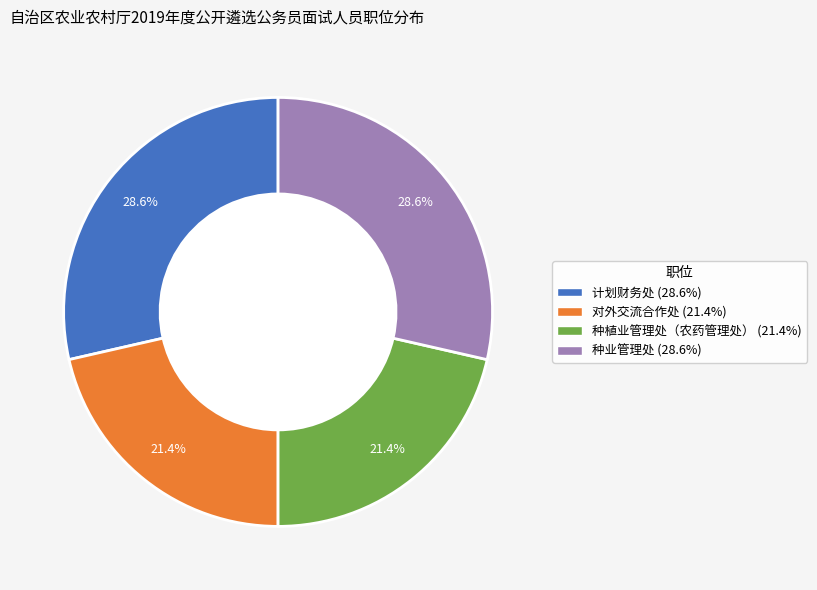

How many slices are in this pie chart?

4